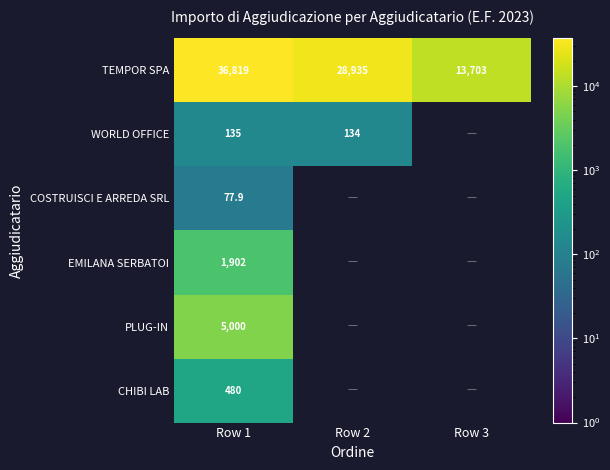

Where is COSTRUISCI E ARREDA SRL nearest to the value 77?

Row 1